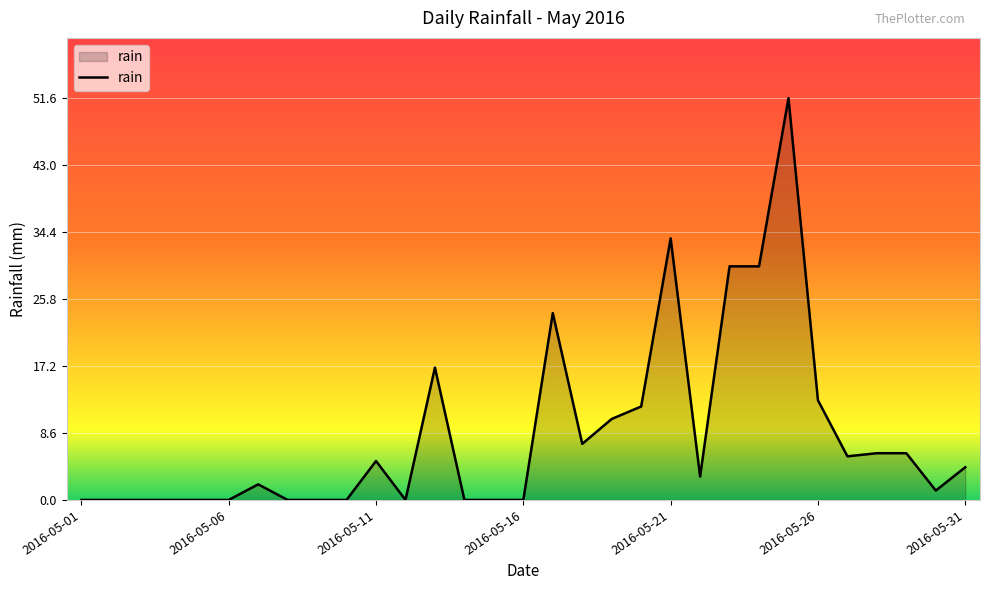

What is the maximum value shown in the chart?

51.6